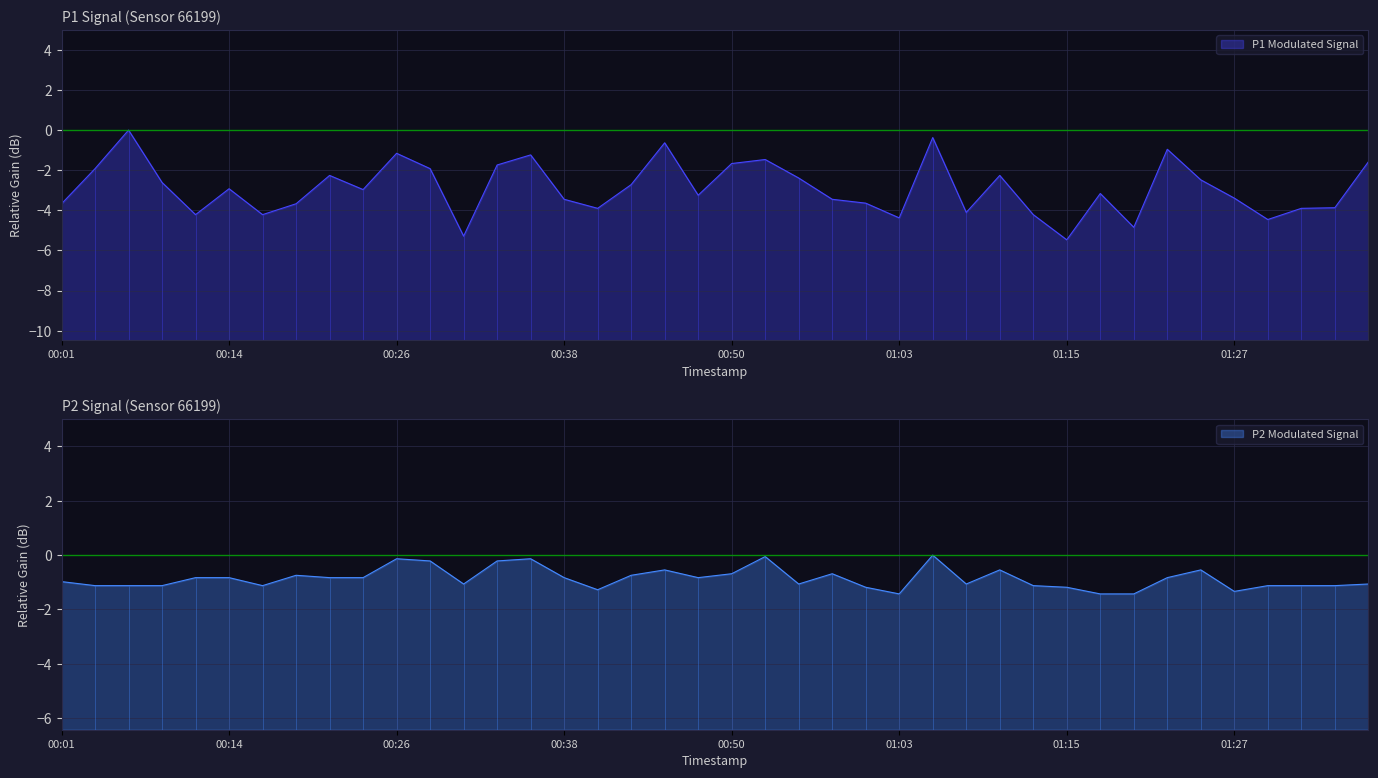

What is the minimum value for P1 Modulated Signal?

-5.5